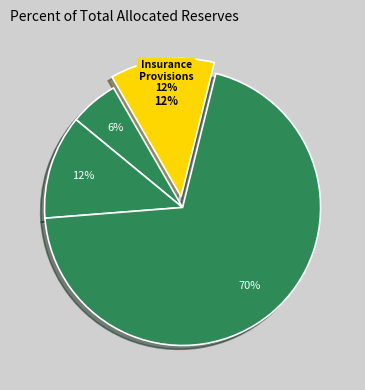

What is the largest slice in the pie chart?

Facilities Project Reserve